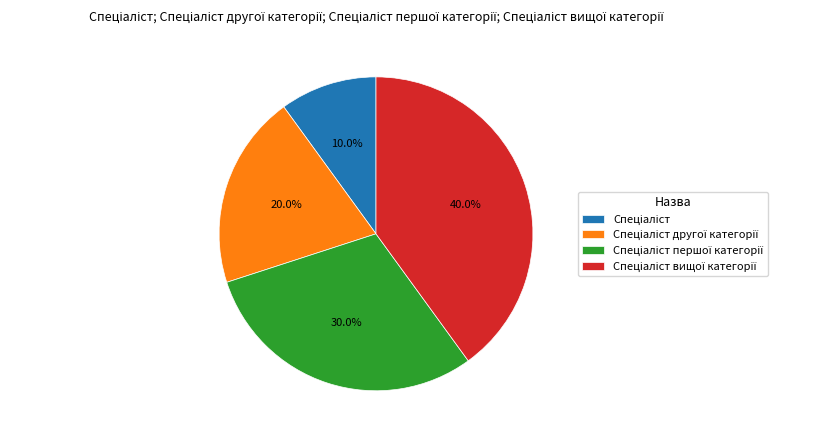

Is there a majority slice in this chart?

No